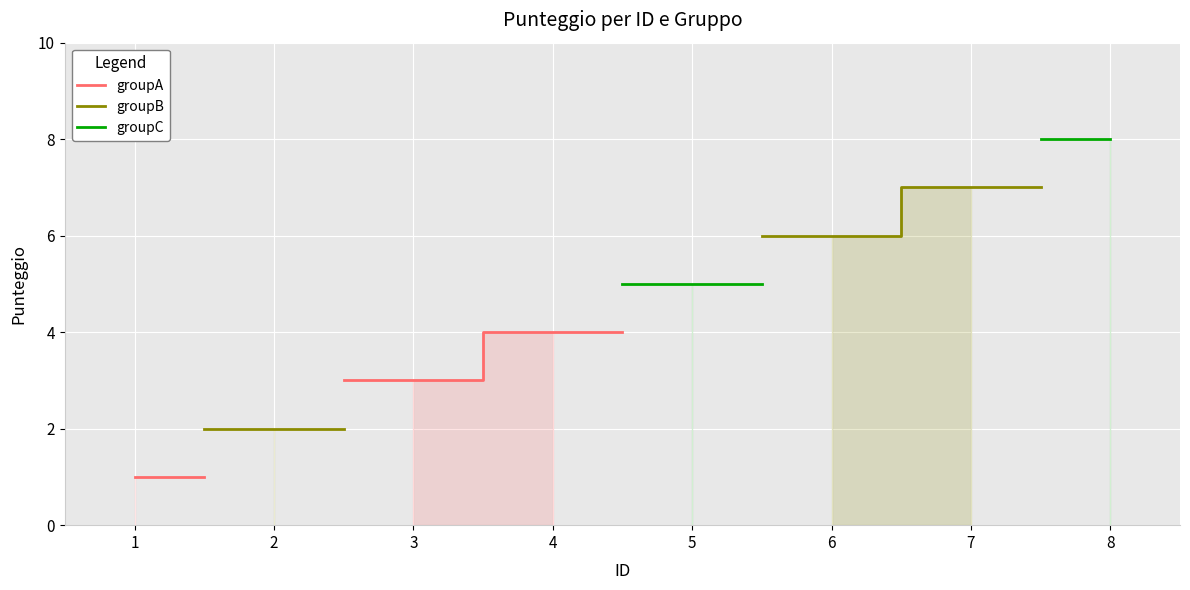

Which label corresponds to the smallest value in the chart?

1